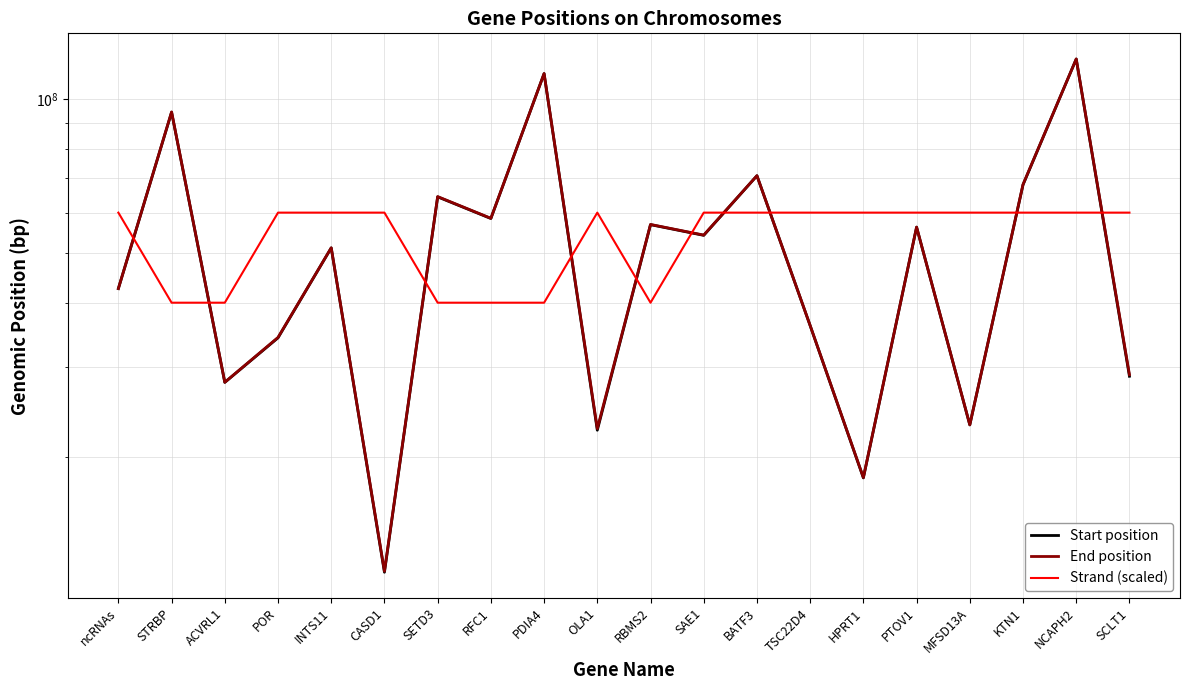

What is the greatest value displayed?

119822276